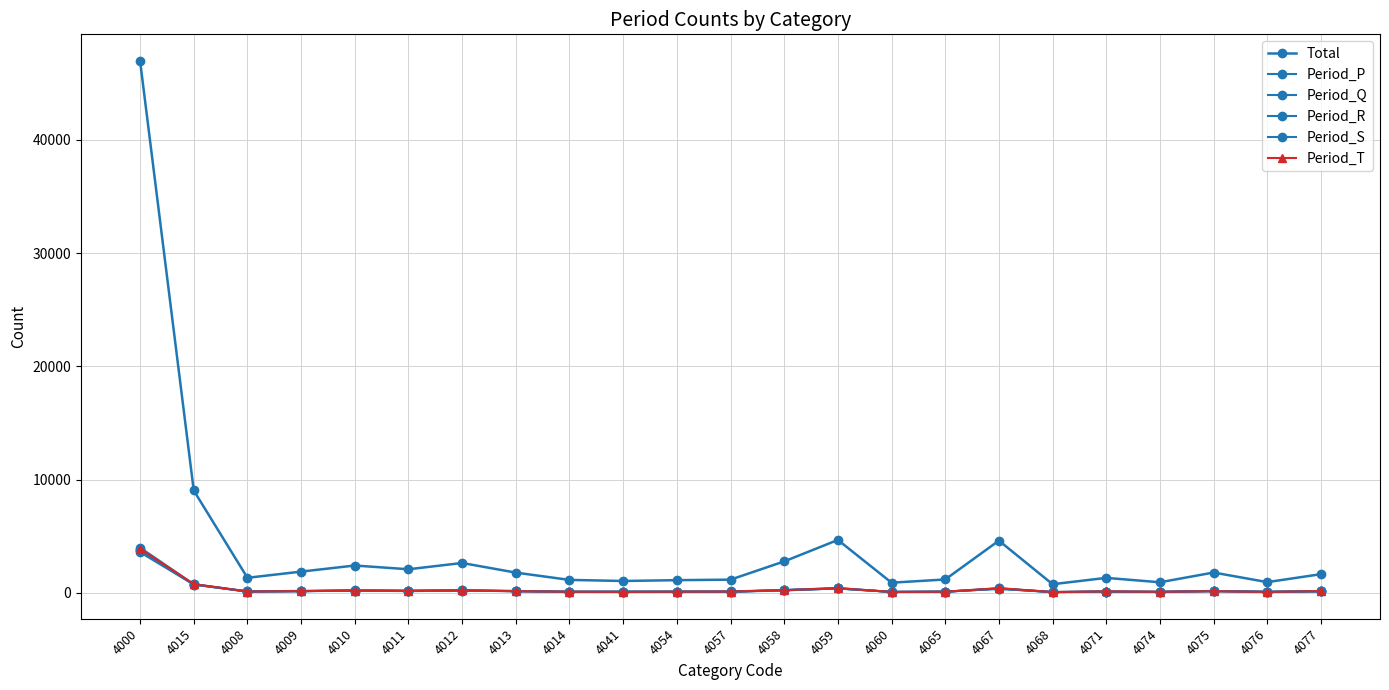

Is it true that Period_P equals 242 at 4058?

True